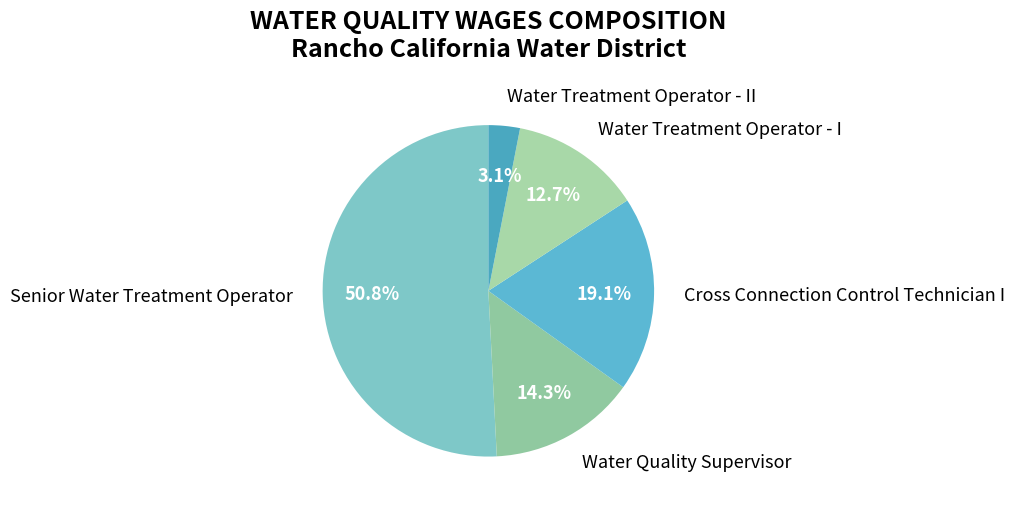

Is it true that Water Treatment Operator - I is 13% of the pie?

True